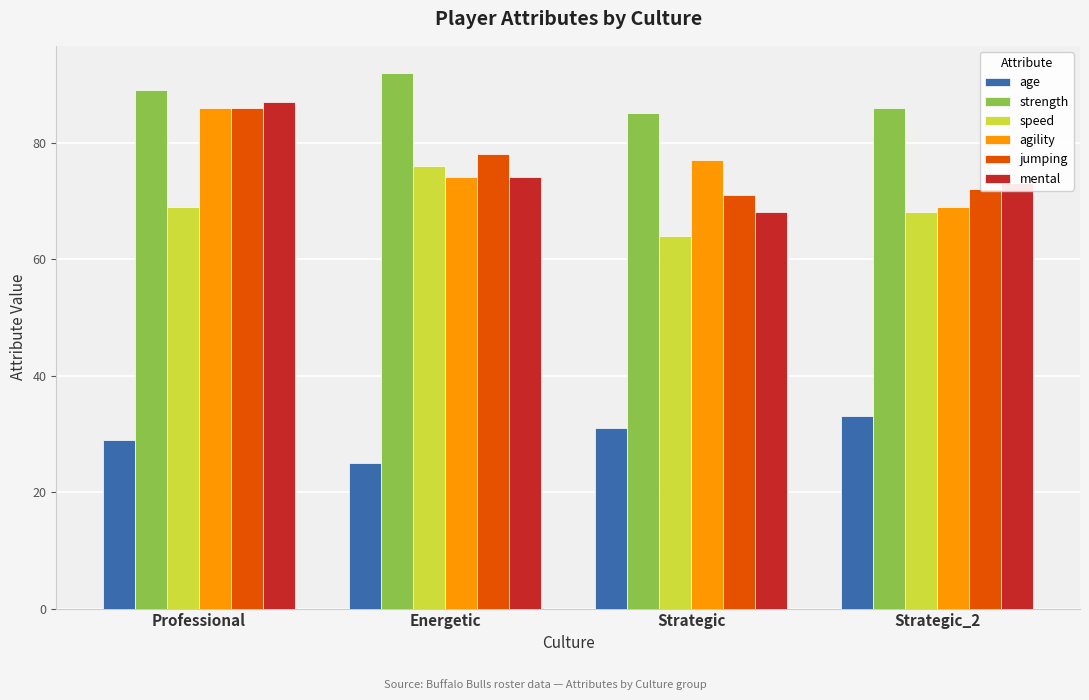

At how many categories does at least one series exceed 27?

4